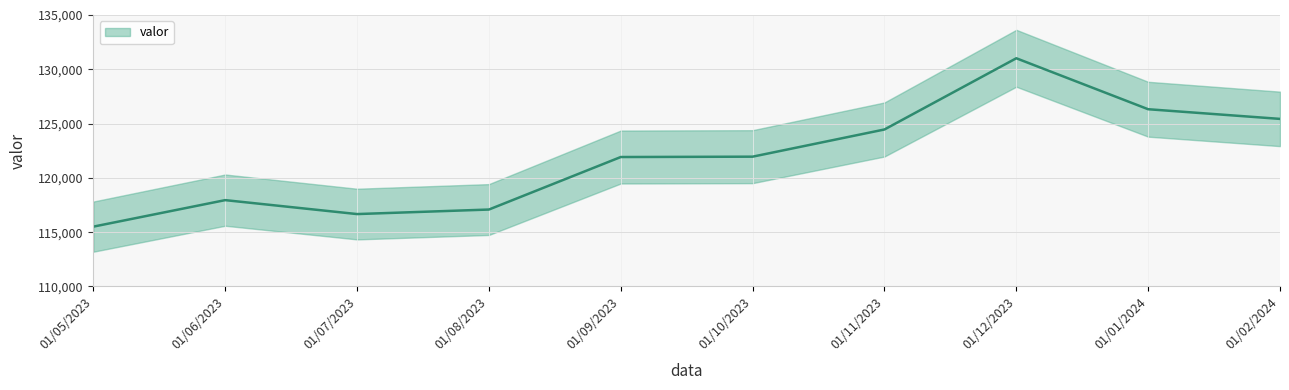

Where is the first local minimum?

01/07/2023